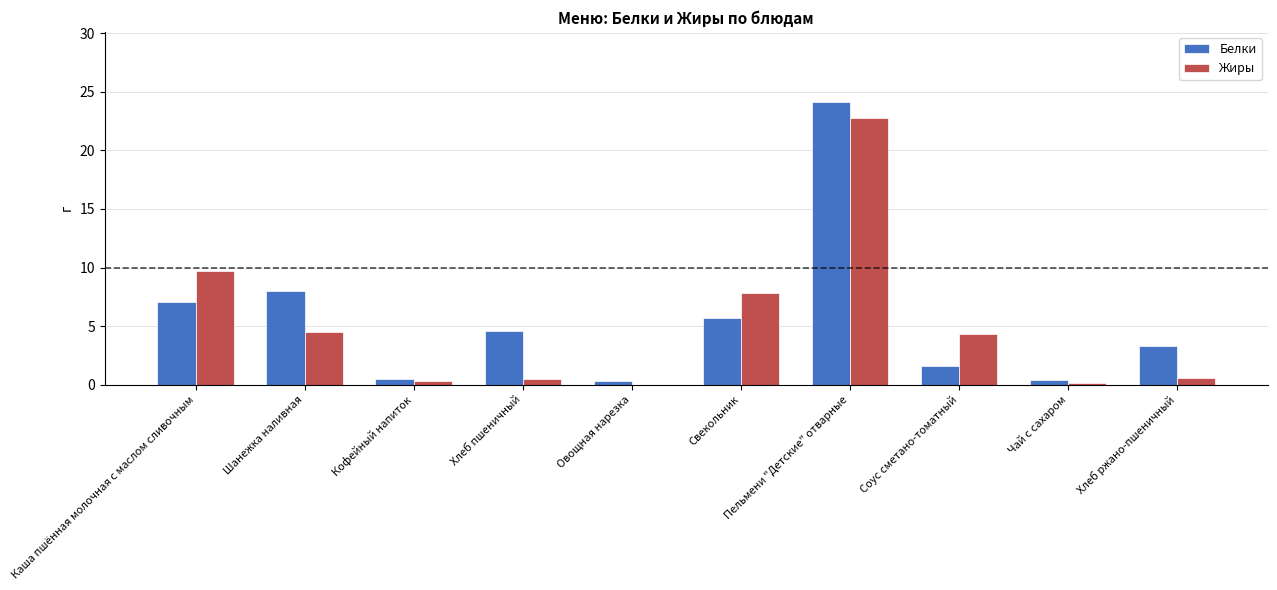

What is the difference between the Белки values at Хлеб пшеничный and Пельмени "Детские" отварные?

19.5